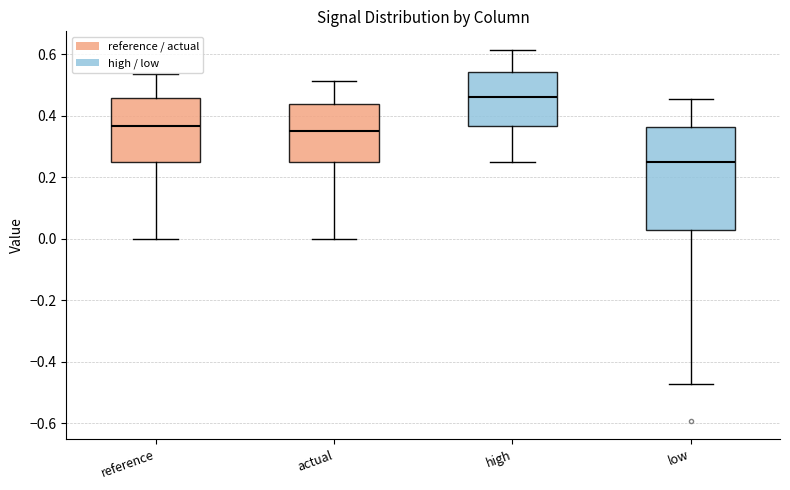

Comparing the boxes themselves (not the whiskers), which one is the tallest?

low